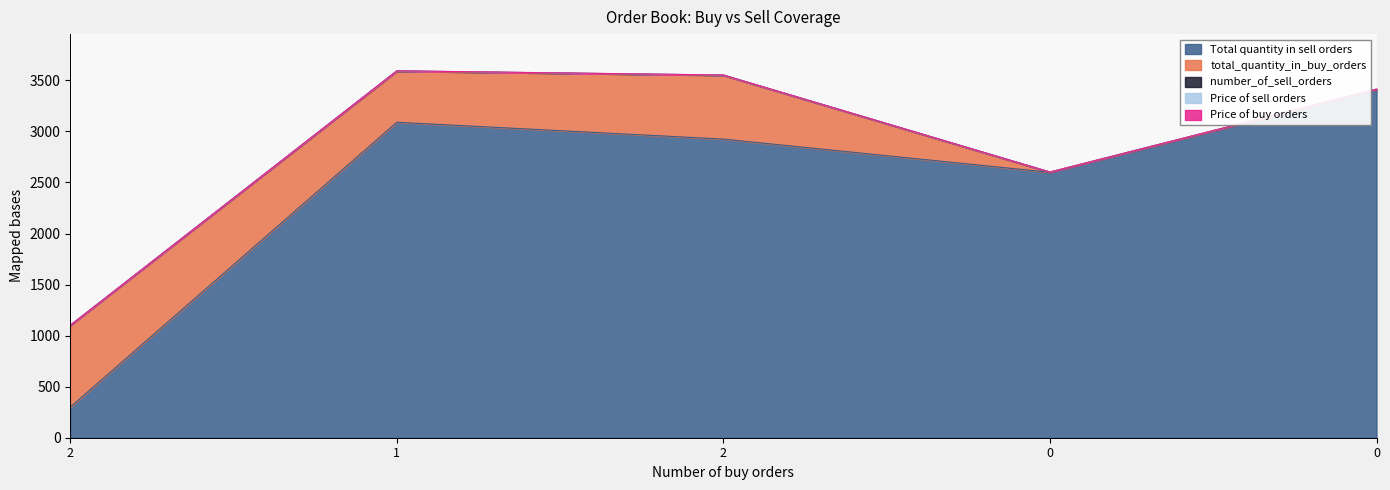

Which series has the widest spread of values?

Total quantity in sell orders